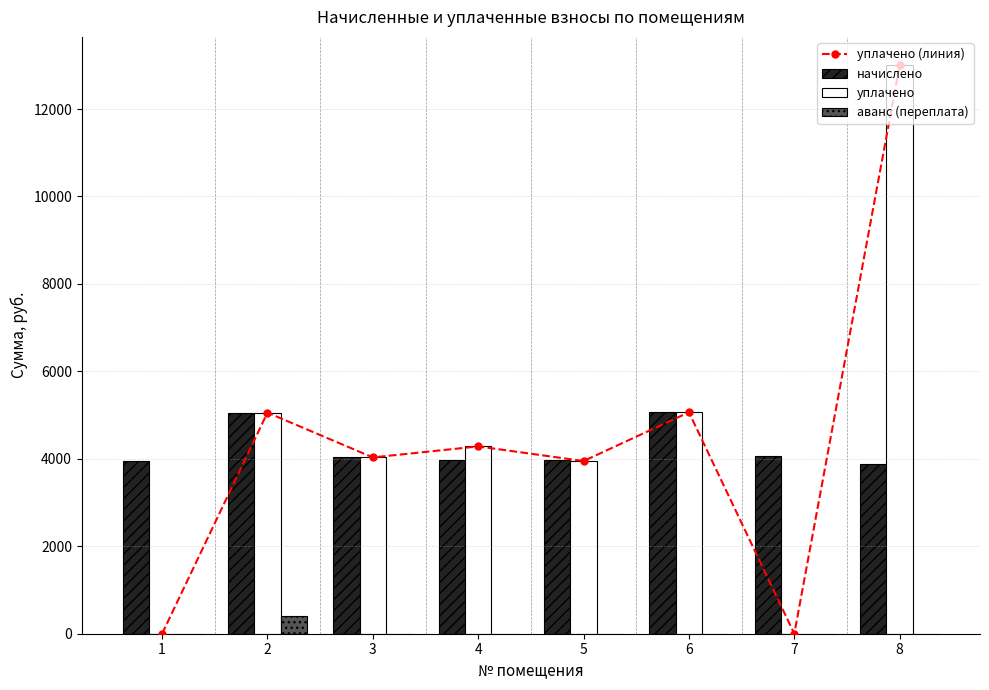

Which has a higher value, 5 or 6?

6